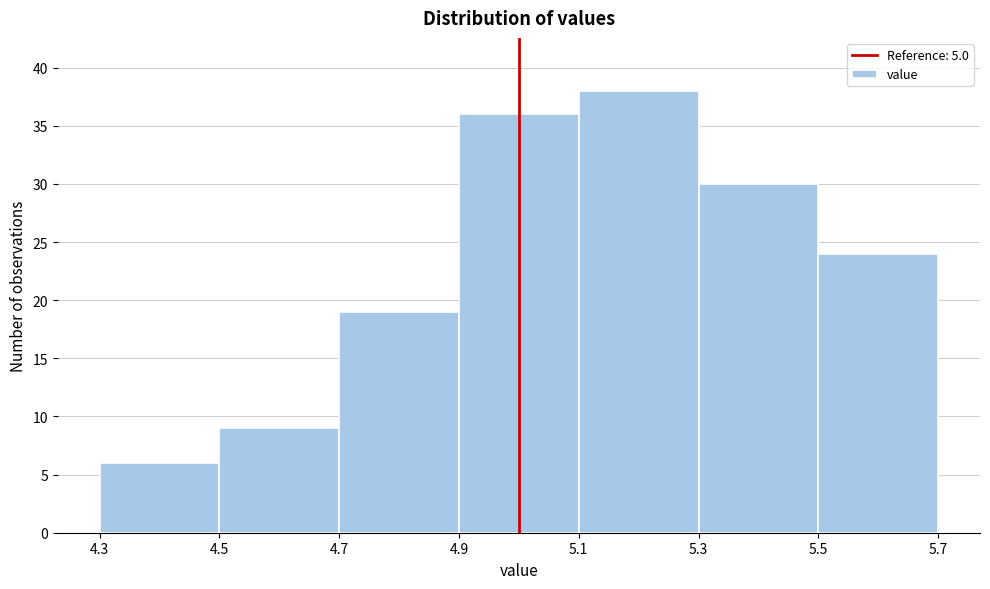

Which range on the x-axis has the tallest bar?

5.1 to 5.3